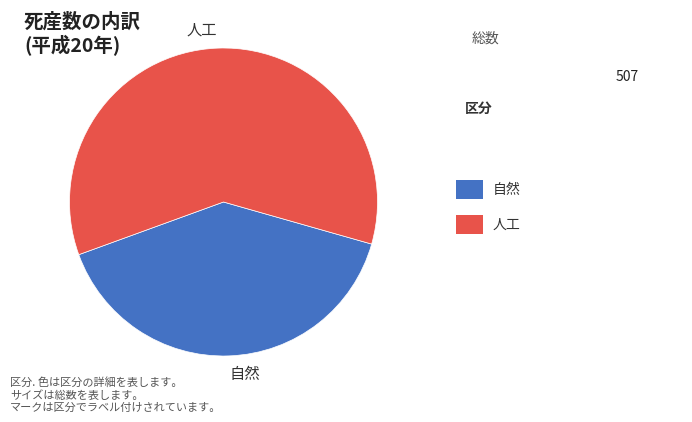

True or false: 人工 accounts for 60% of the total.

True